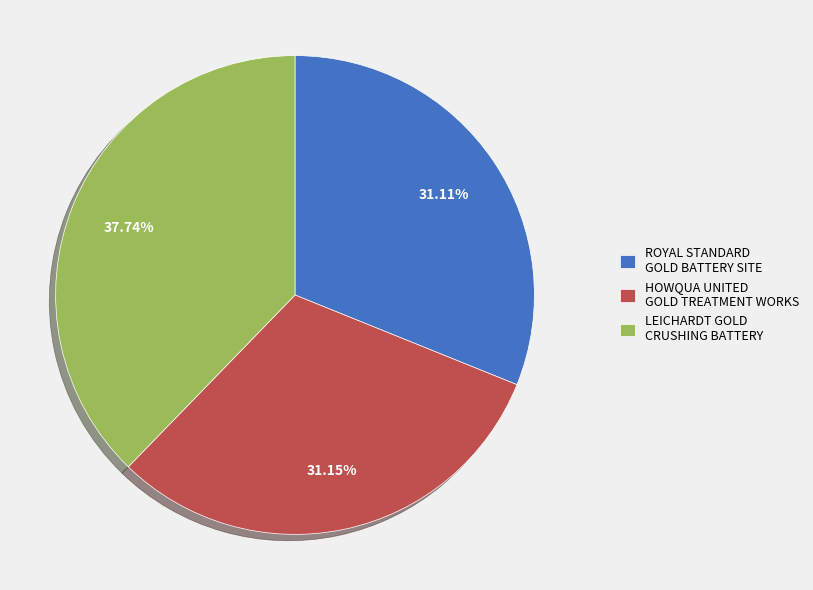

Is it true that LEICHARDT GOLD CRUSHING BATTERY is 38% of the pie?

True